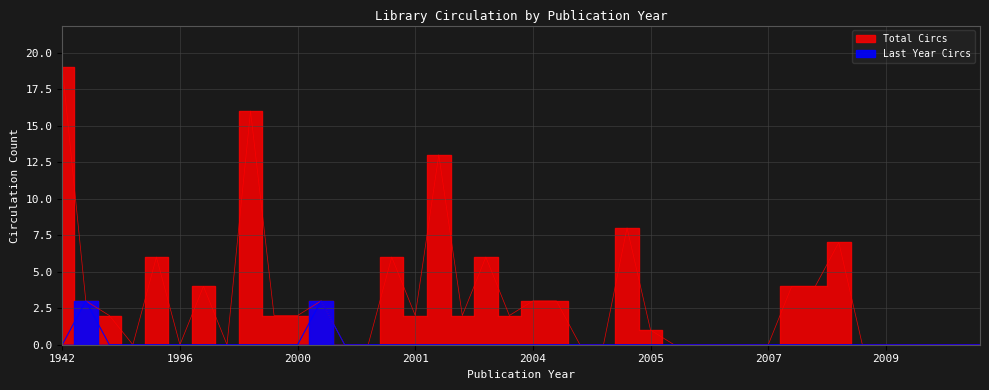

At 2010, list the series in order from largest to smallest.

Total Circs, Last Year Circs